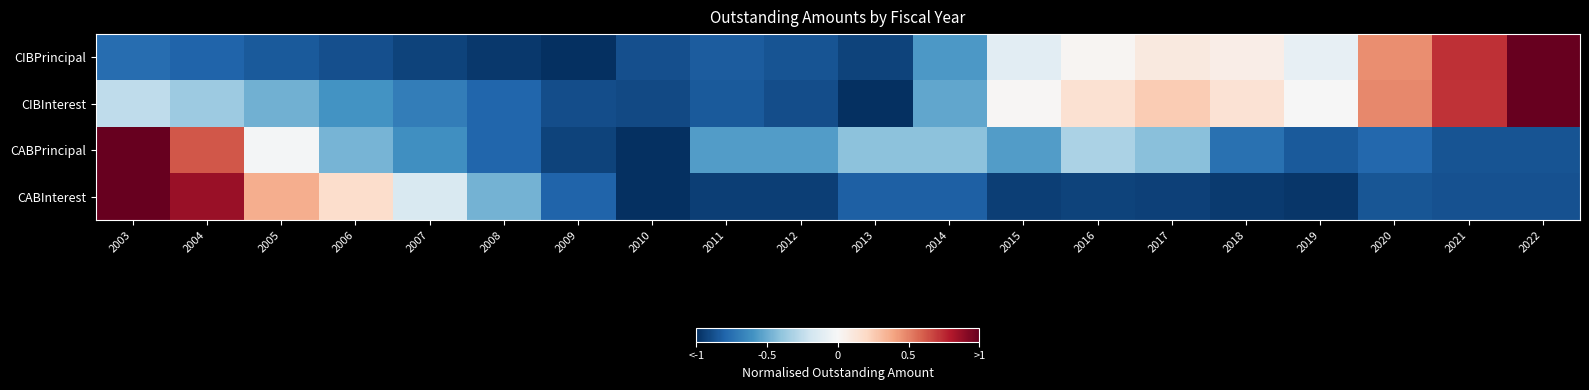

At 2019, list the series in order from smallest to largest.

CABInterest, CABPrincipal, CIBPrincipal, CIBInterest